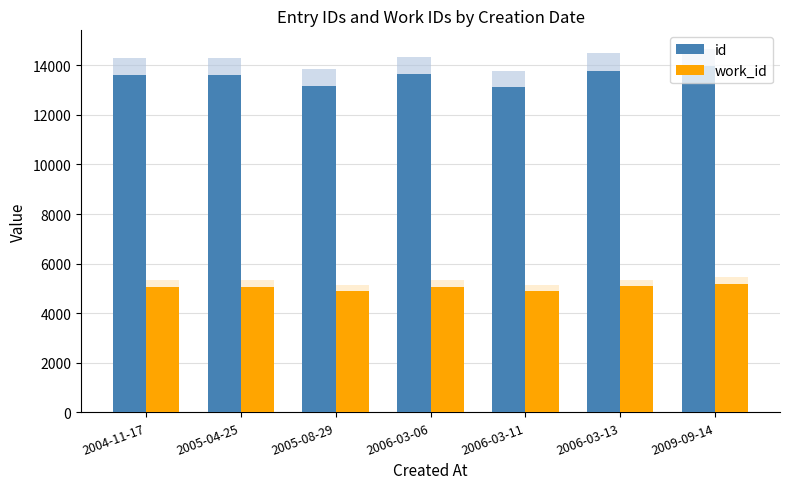

Between 2009-09-14 and 2006-03-06, which is larger?

2009-09-14